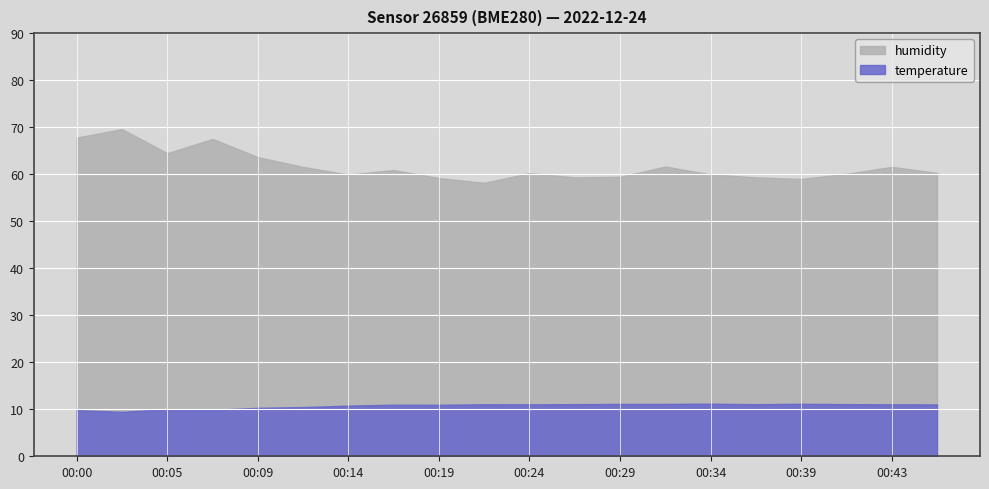

True or false: humidity has a value of 59.5 at 00:29.

True